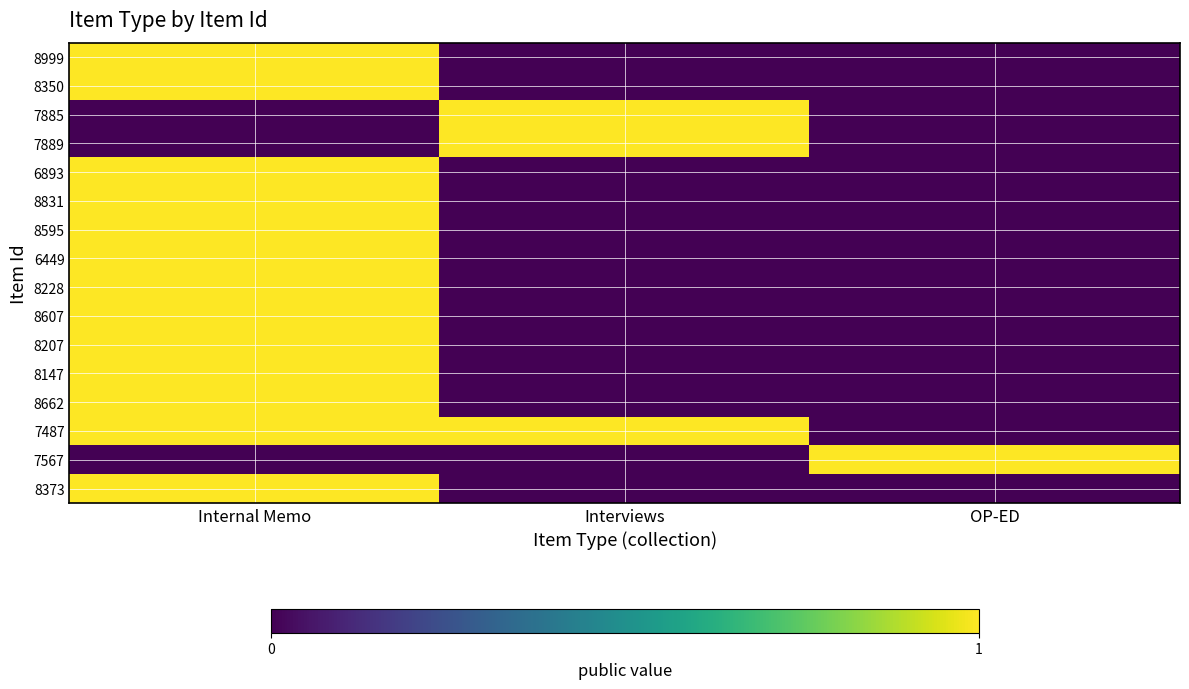

What is the maximum value shown in the chart?

1